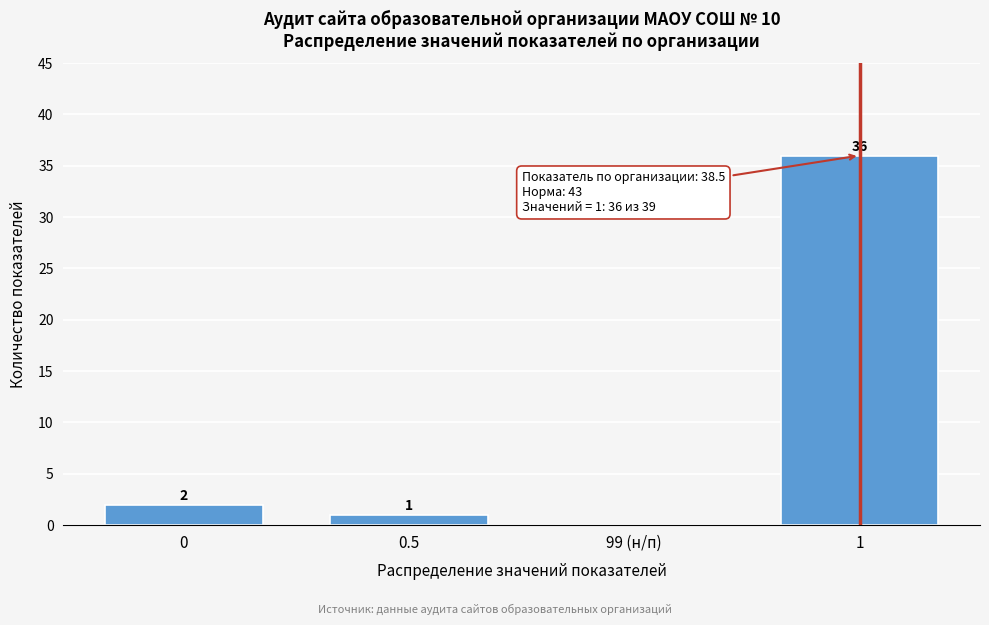

Reading left to right, list all the values displayed in this chart.

0=2	0.5=1	99 (н/п)=0	1=36